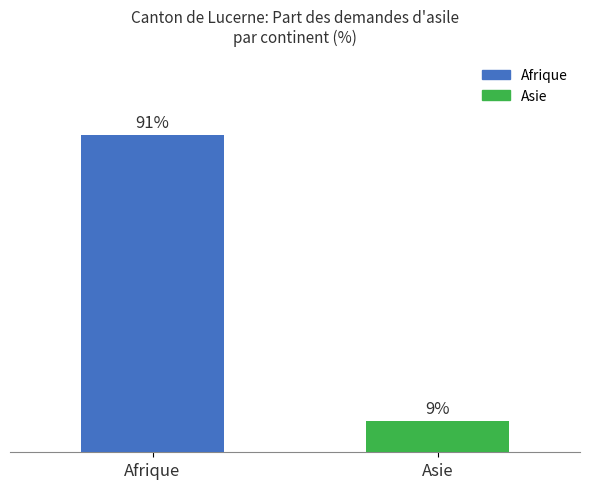

Which category has the lowest value across all series?

Asie